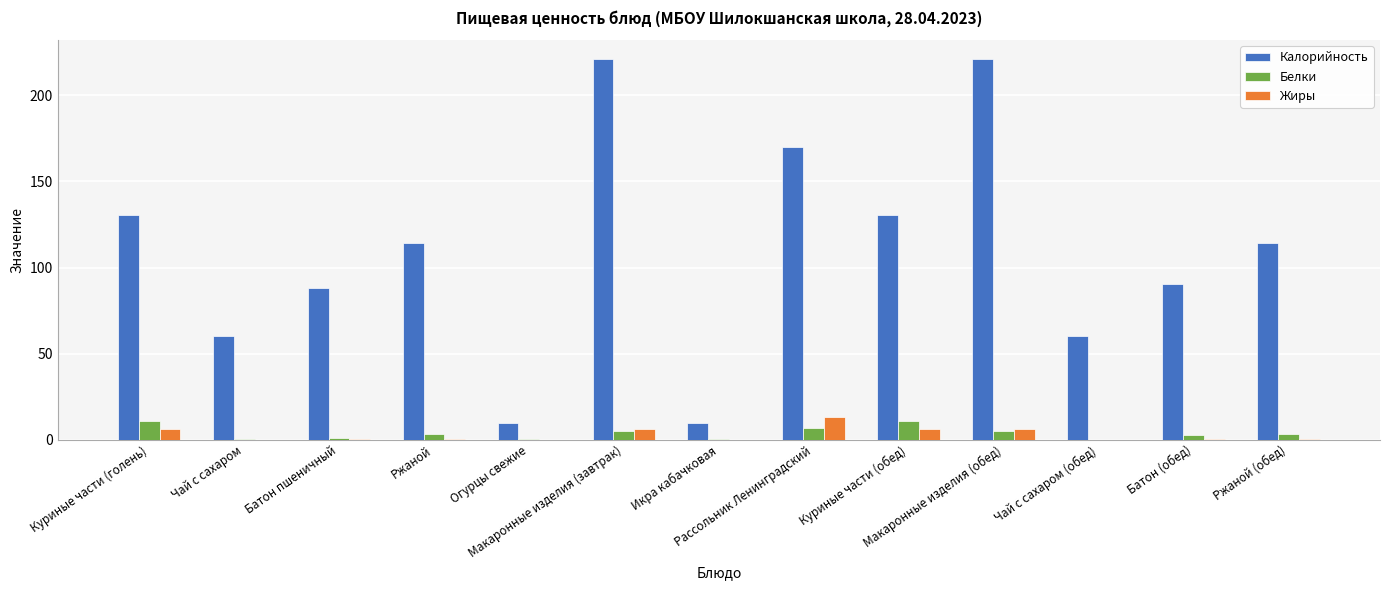

What is the sum of all Калорийность values?

1419.4